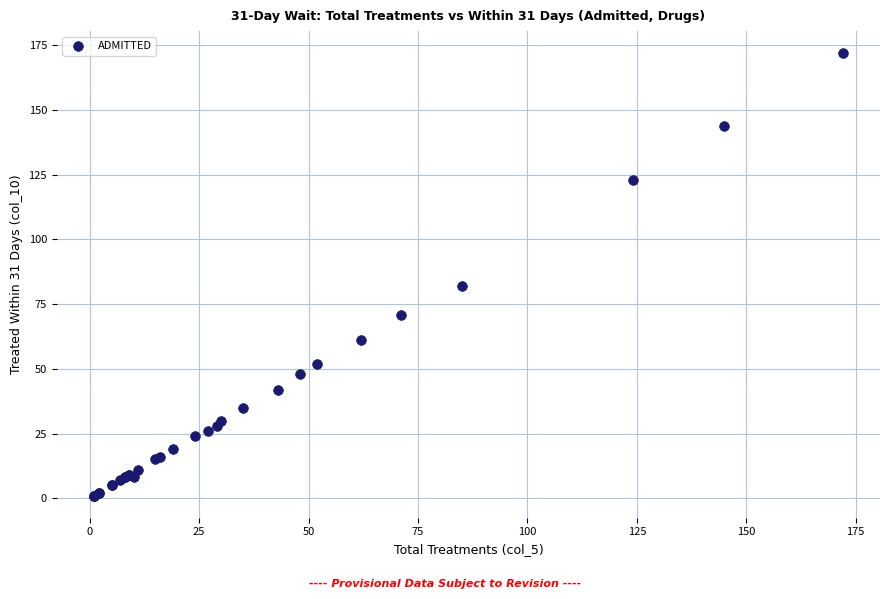

What Y value in the scatter plot is closest to 86?

82